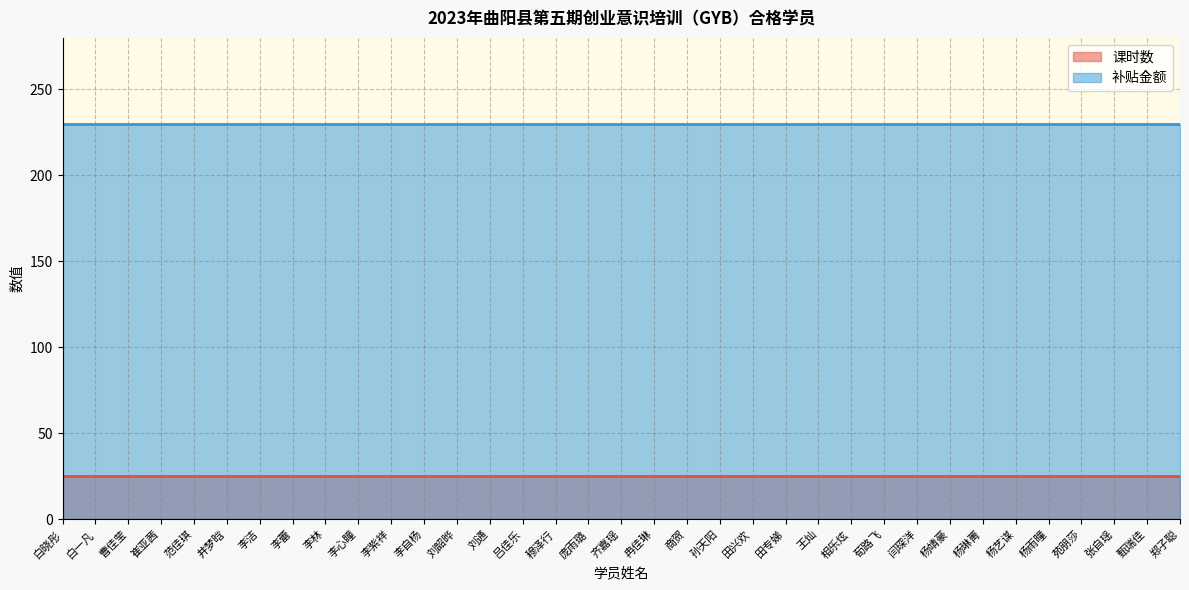

What is the value of the 补贴金额 point at the 4th from the left?

230